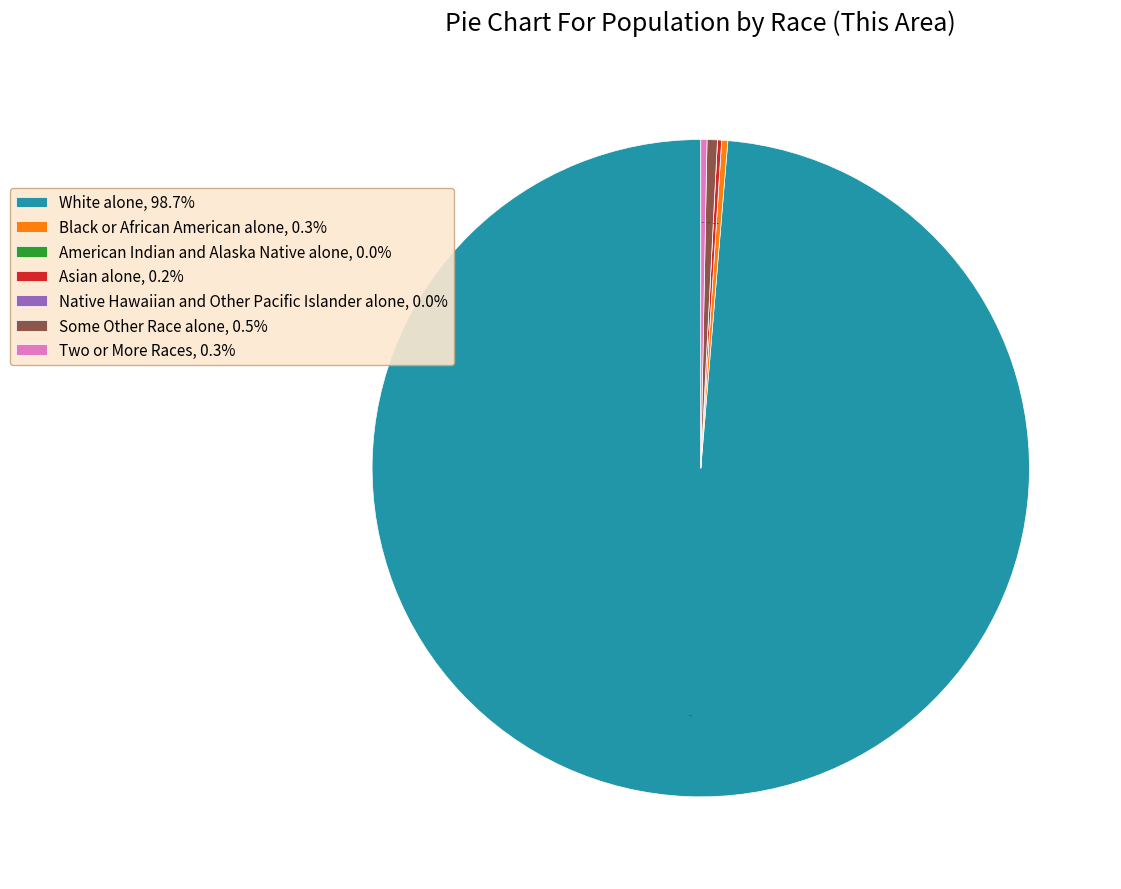

Which category accounts for the majority?

White alone